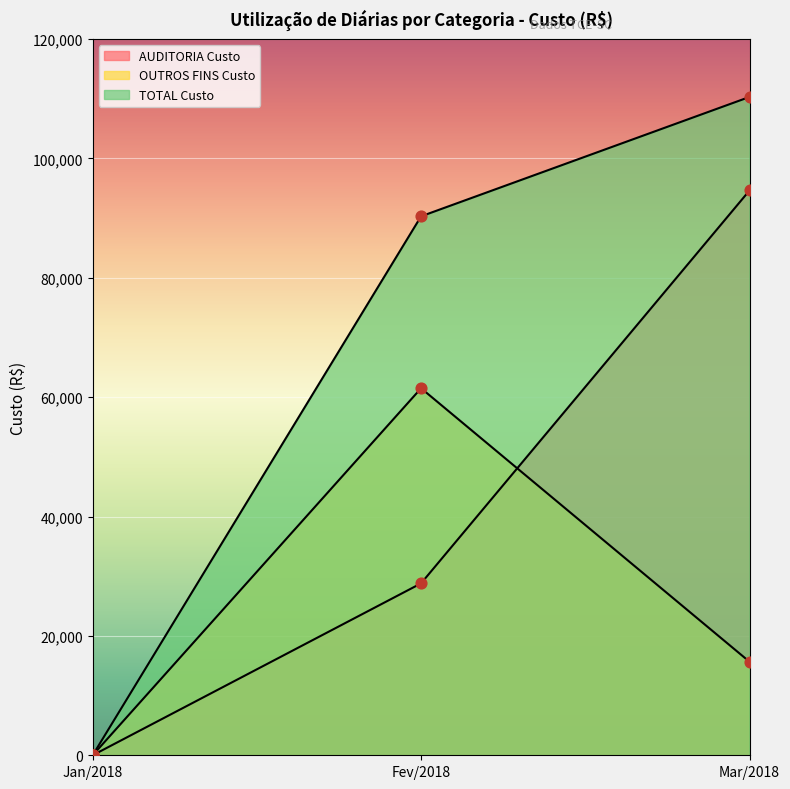

At how many categories does at least one series exceed 9930?

2